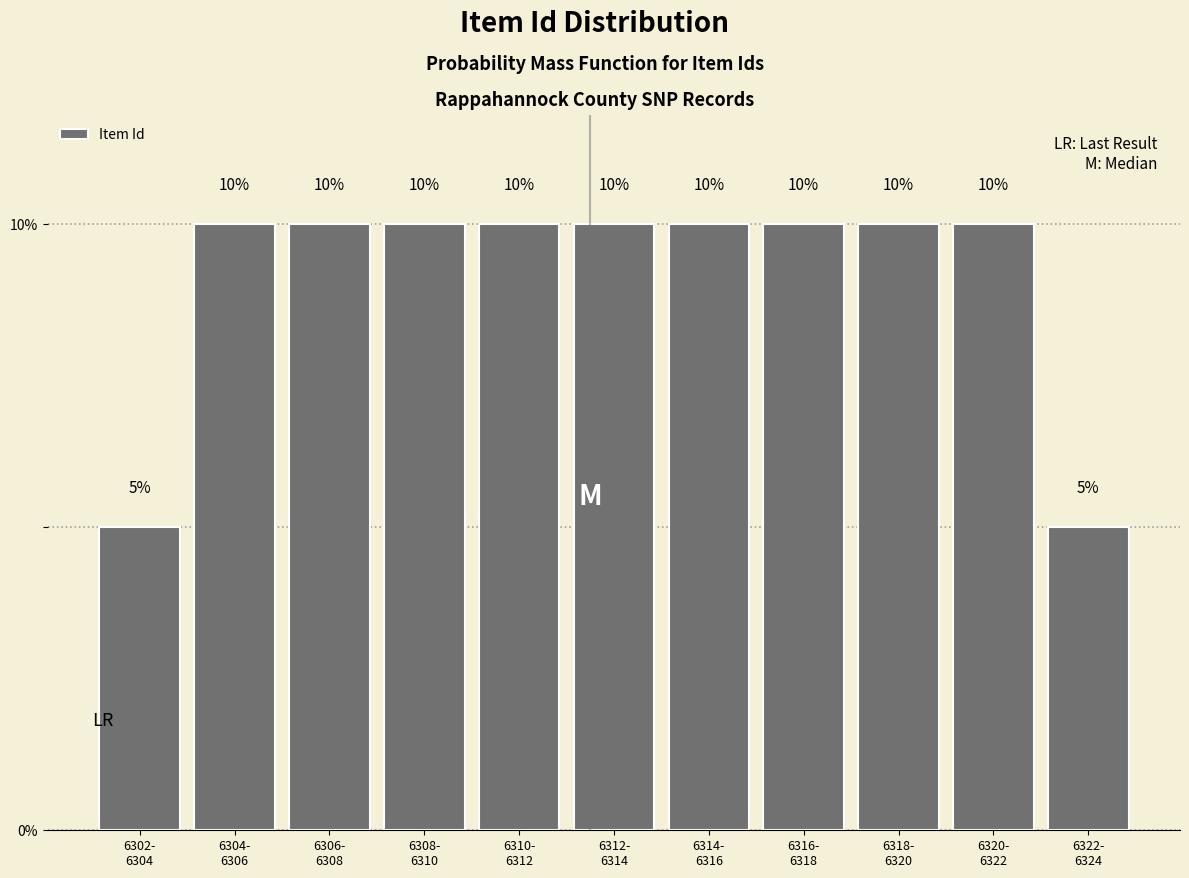

Reading right to left, list all the values displayed in this chart.

5	10	10	10	10	10	10	10	10	10	5